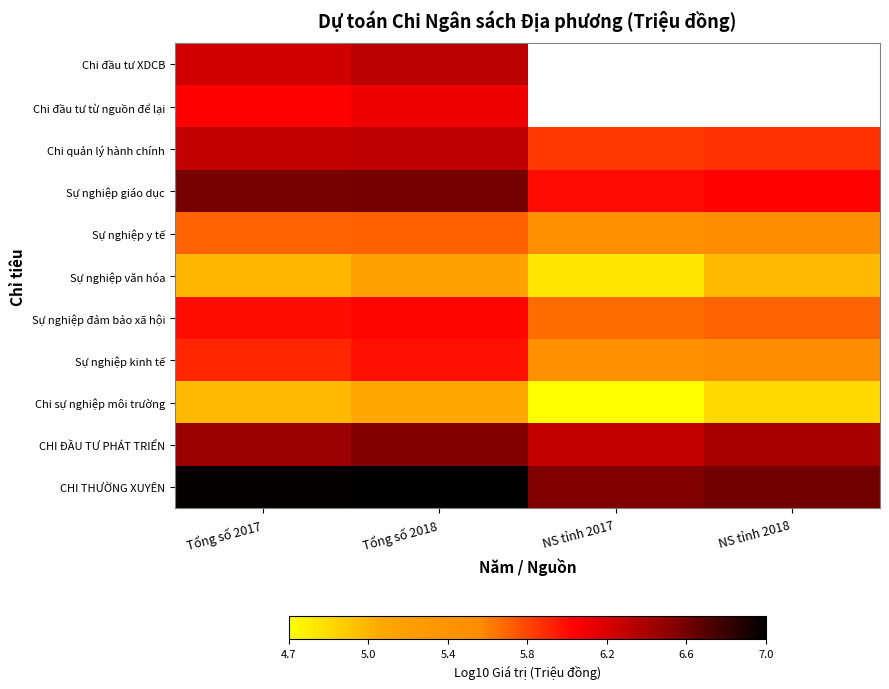

True or false: CHI ĐẦU TƯ PHÁT TRIỂN has a value of 9.5 at NS tỉnh 2018.

False